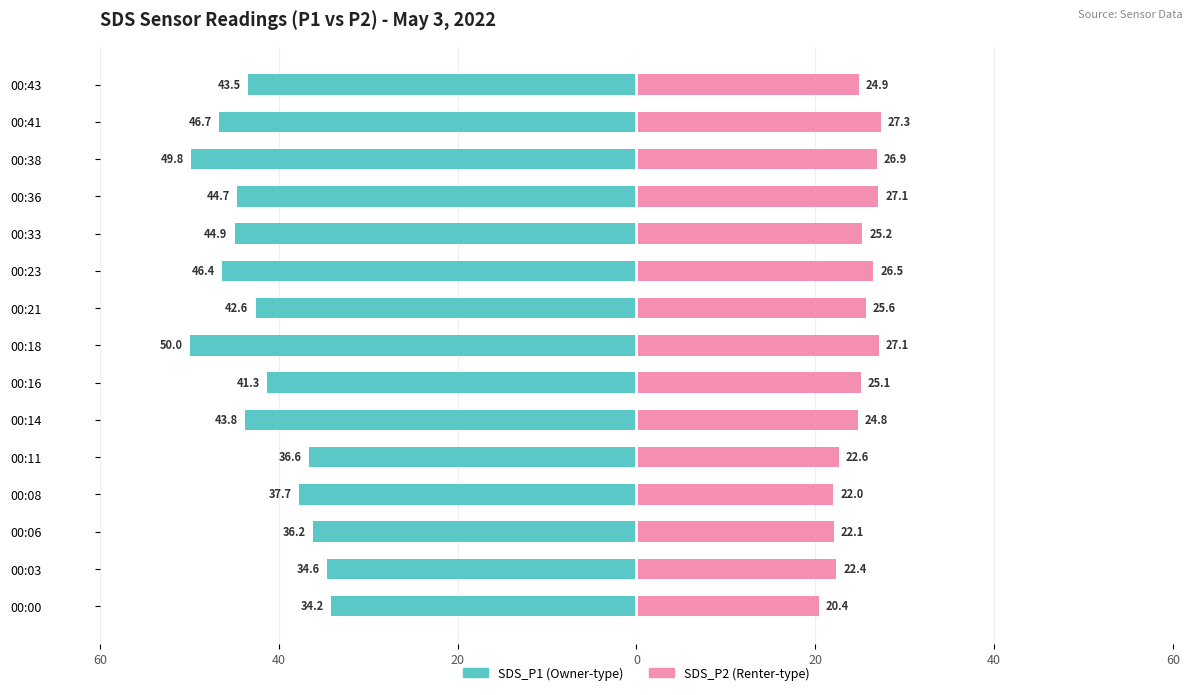

Is the value of SDS_P1 at 00:08 greater than the value of SDS_P2 at 00:16?

No